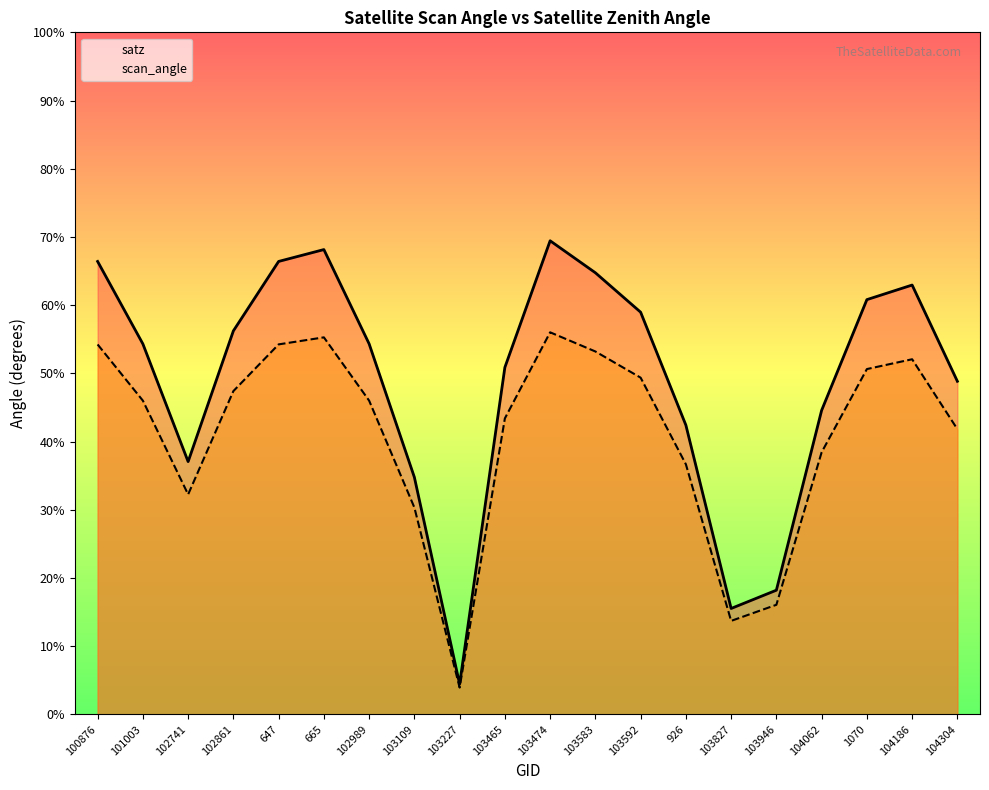

What position from the right is 103227?

12